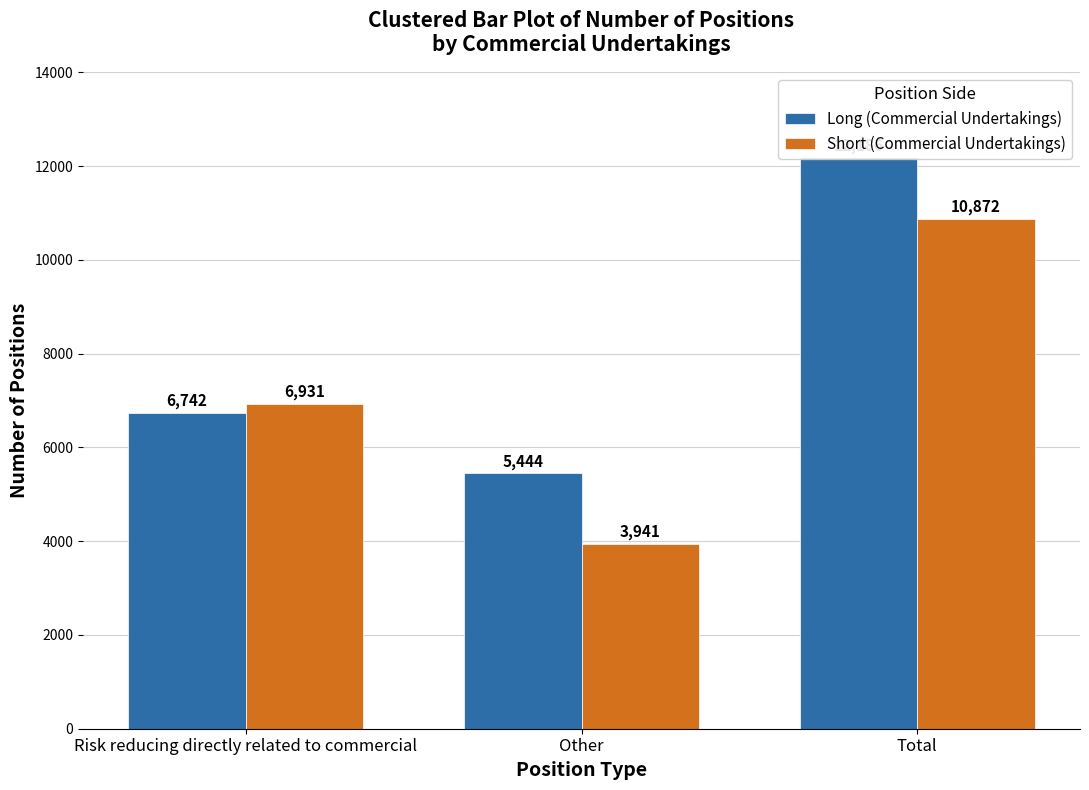

Which series changed the most between Risk reducing directly related to commercial and Other?

Short (Commercial Undertakings)